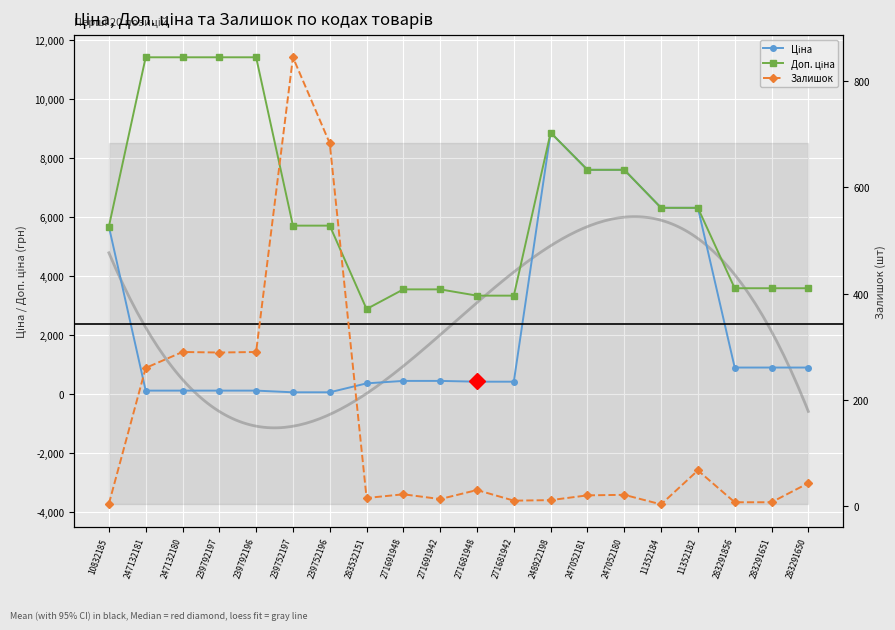

What is the spread (max minus min) of values at 239752197?

5647.9